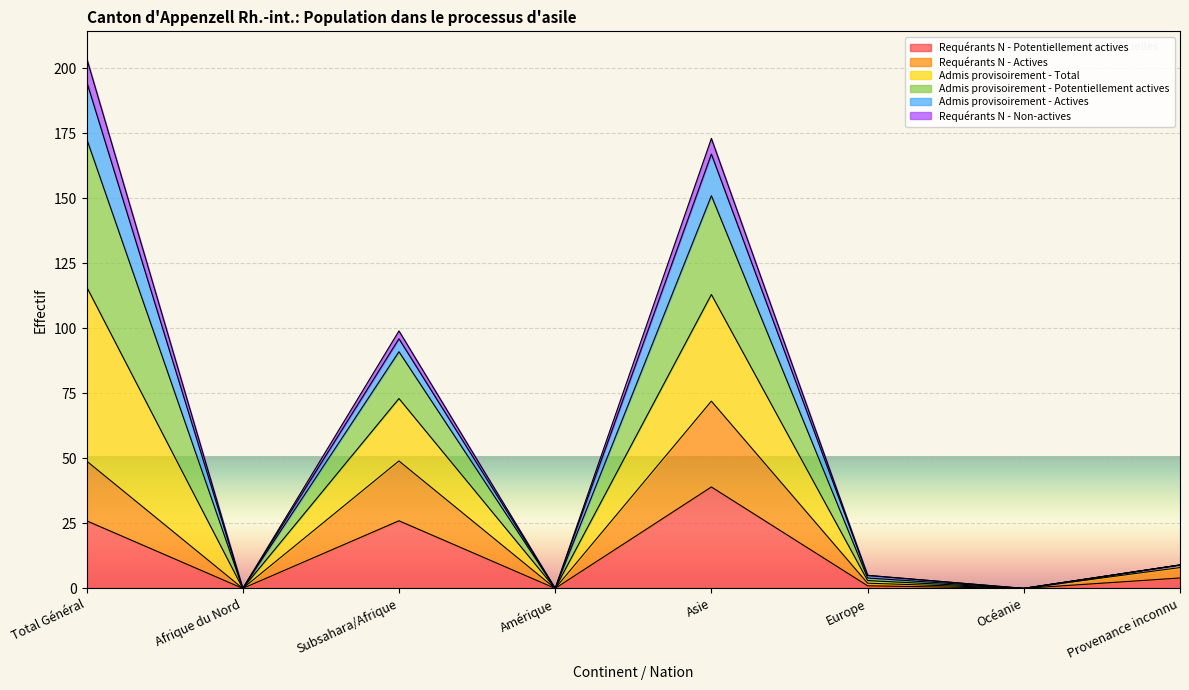

The Requérants N - Potentiellement actives series shows 1 at Europe. True or false?

True